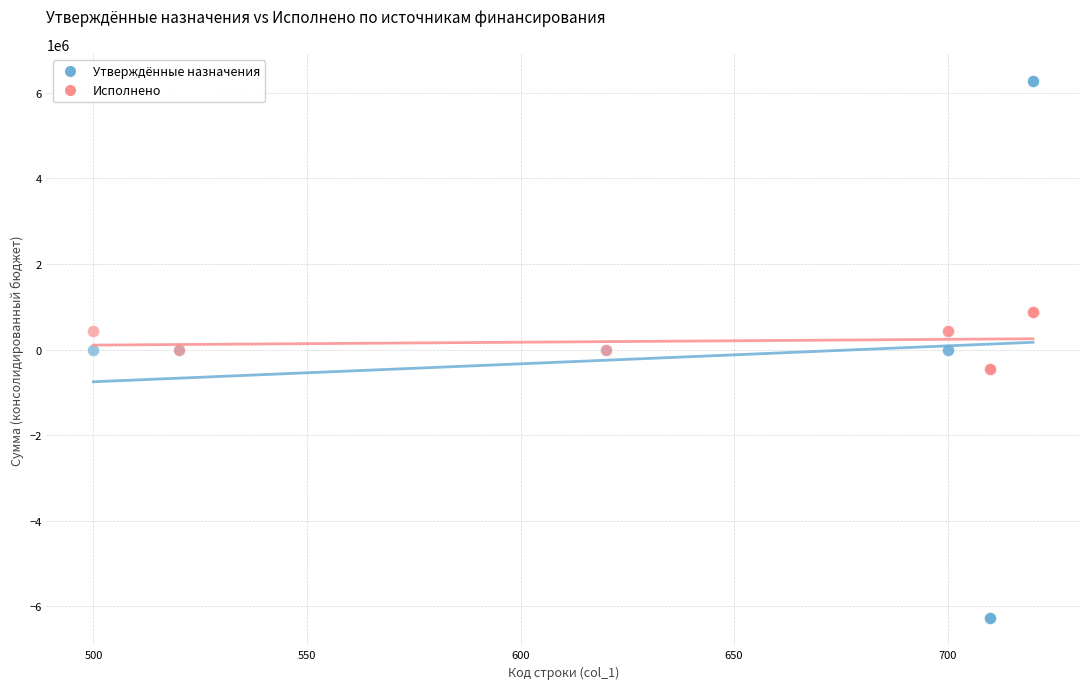

What is the X range (max minus min) for the scatter plot?

220.0